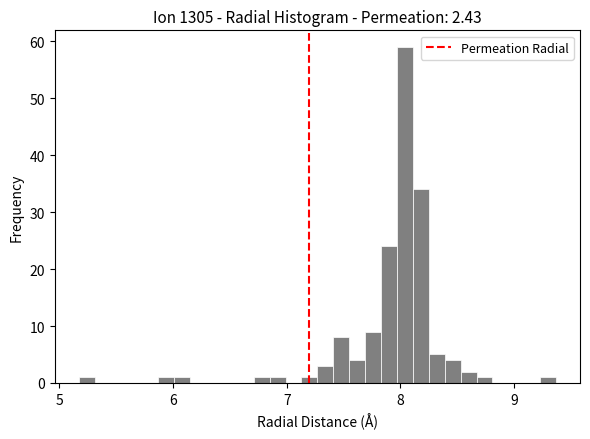

Around what value on the x-axis is the tallest bar? Give the approximate position of its centre, as read against the axis.

8.0